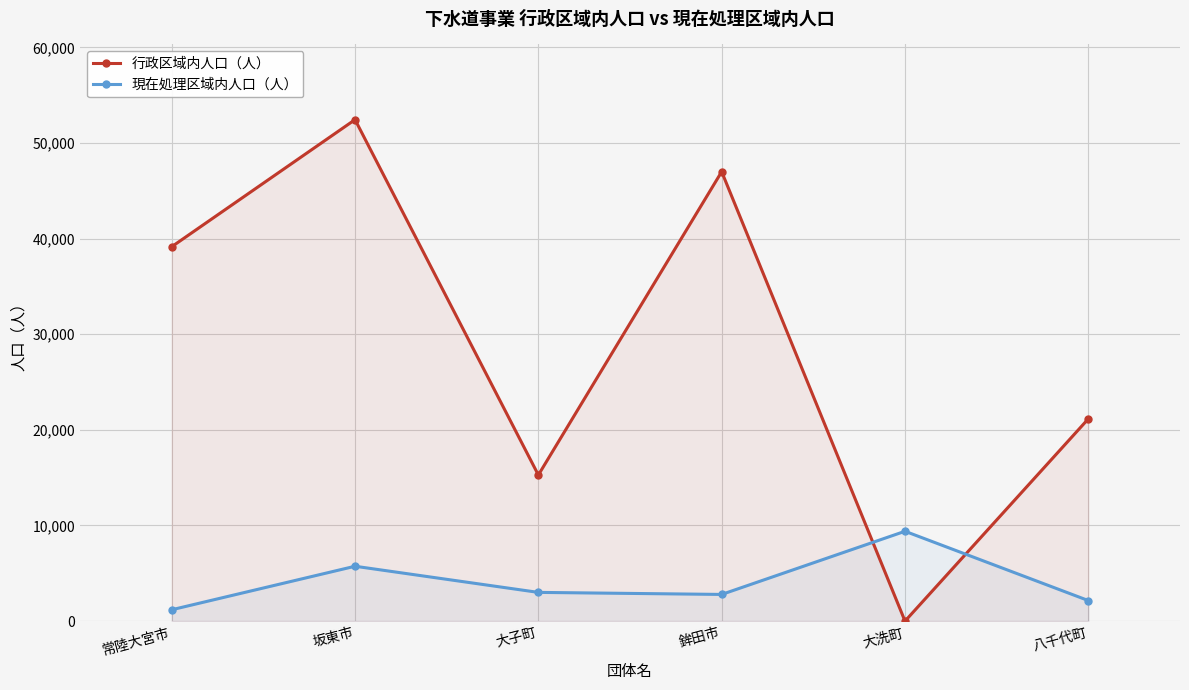

What is the greatest value displayed?

52439